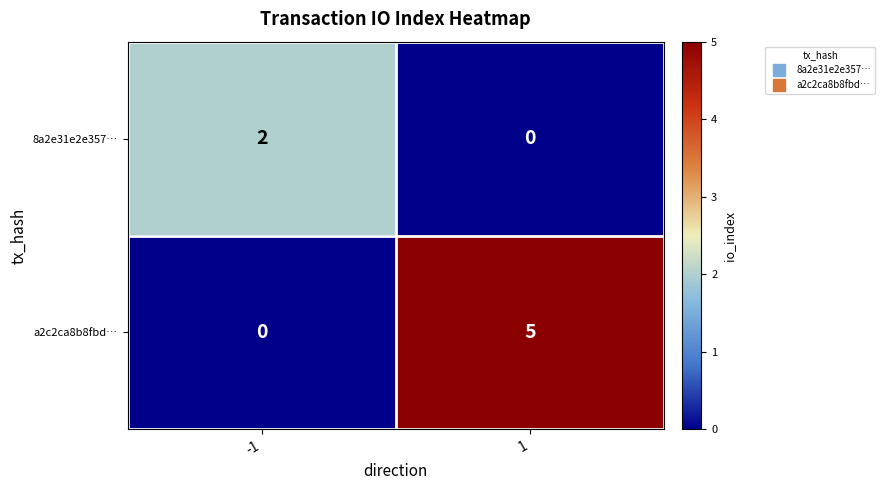

How many data points in 8a2e31e2e357… are less than 2?

1